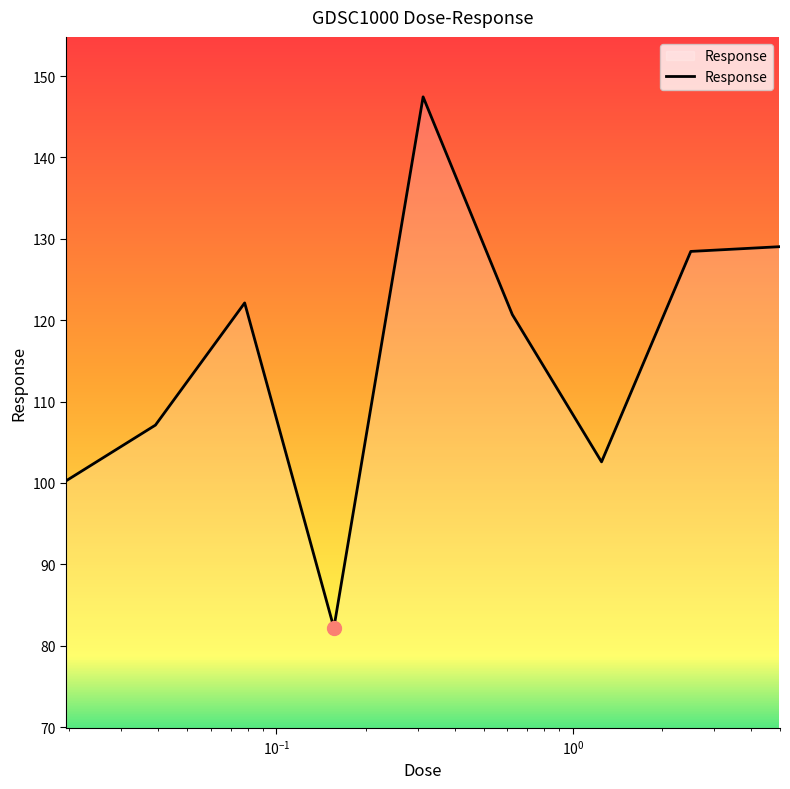

What is the difference between the maximum and minimum values?

65.3